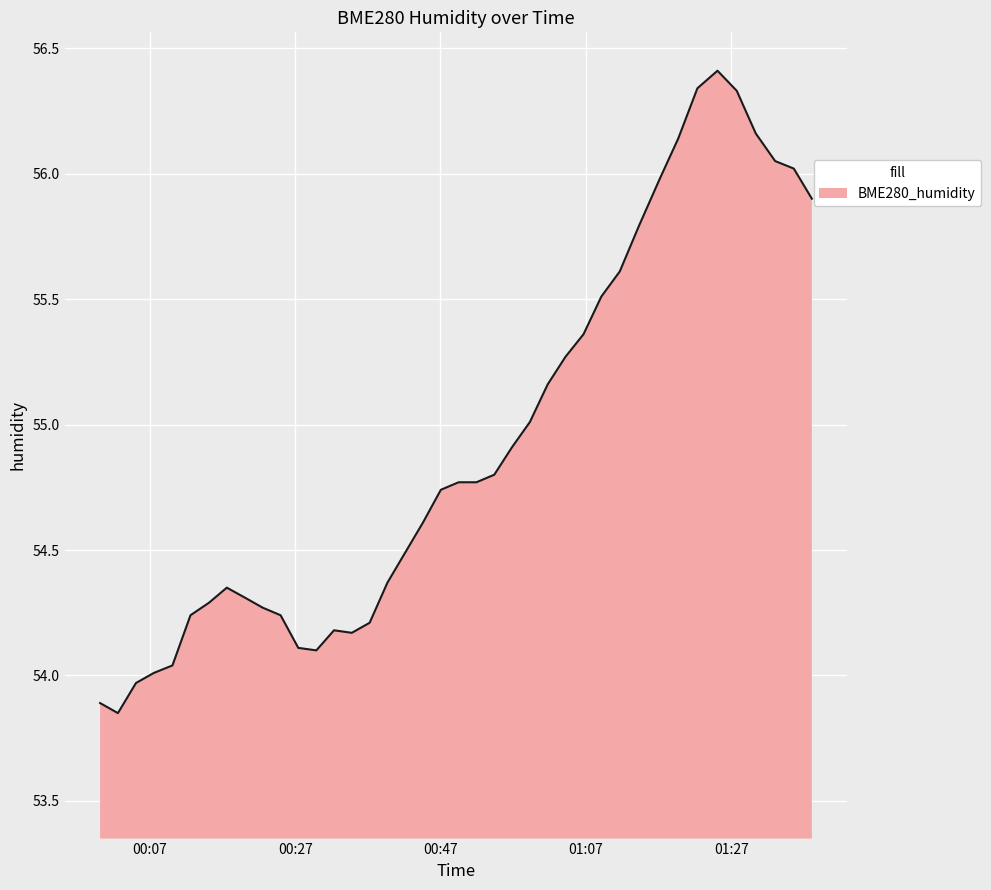

How many points are higher than both their immediate neighbors (excluding endpoints)?

3